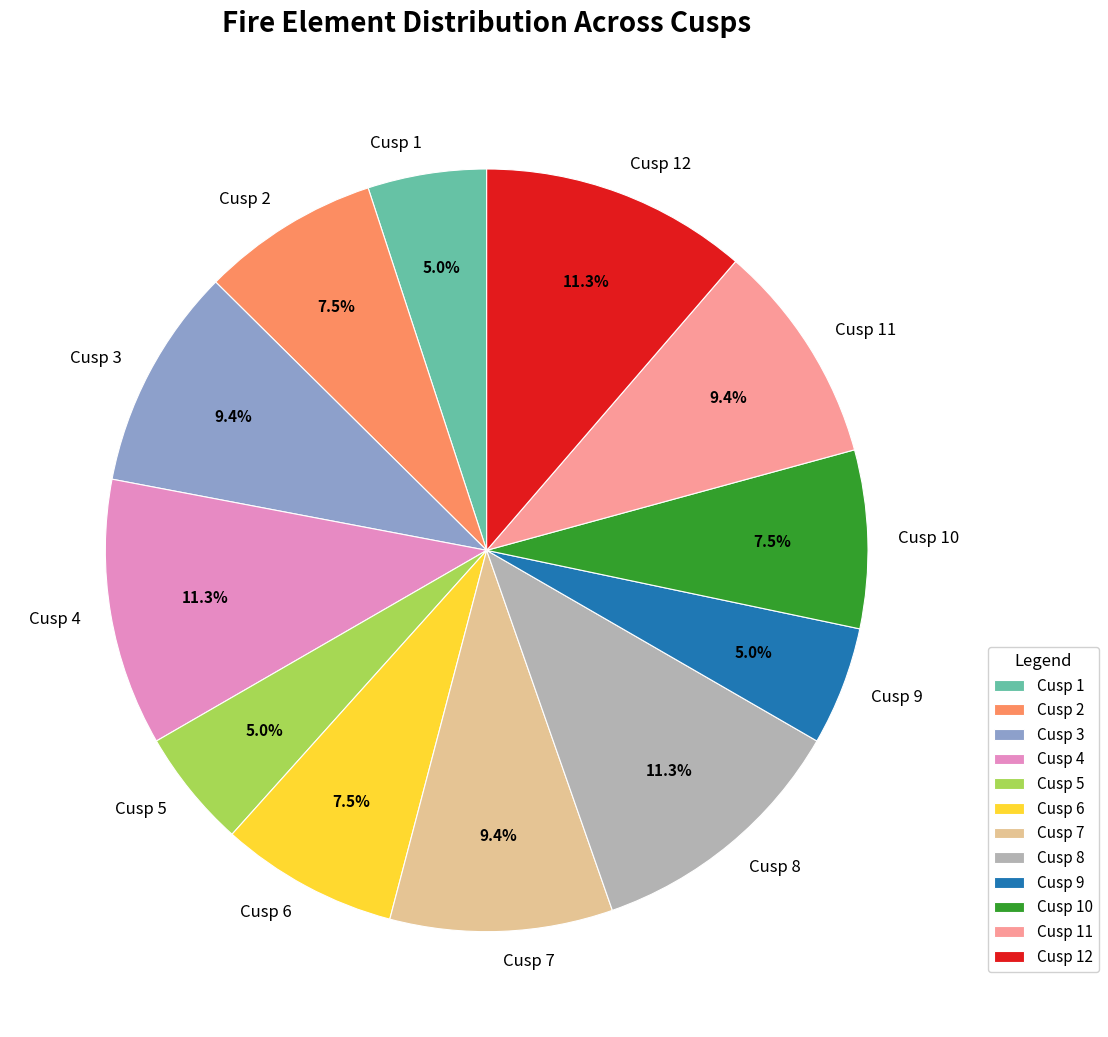

What portion of the pie excludes Cusp 10?

92.5%